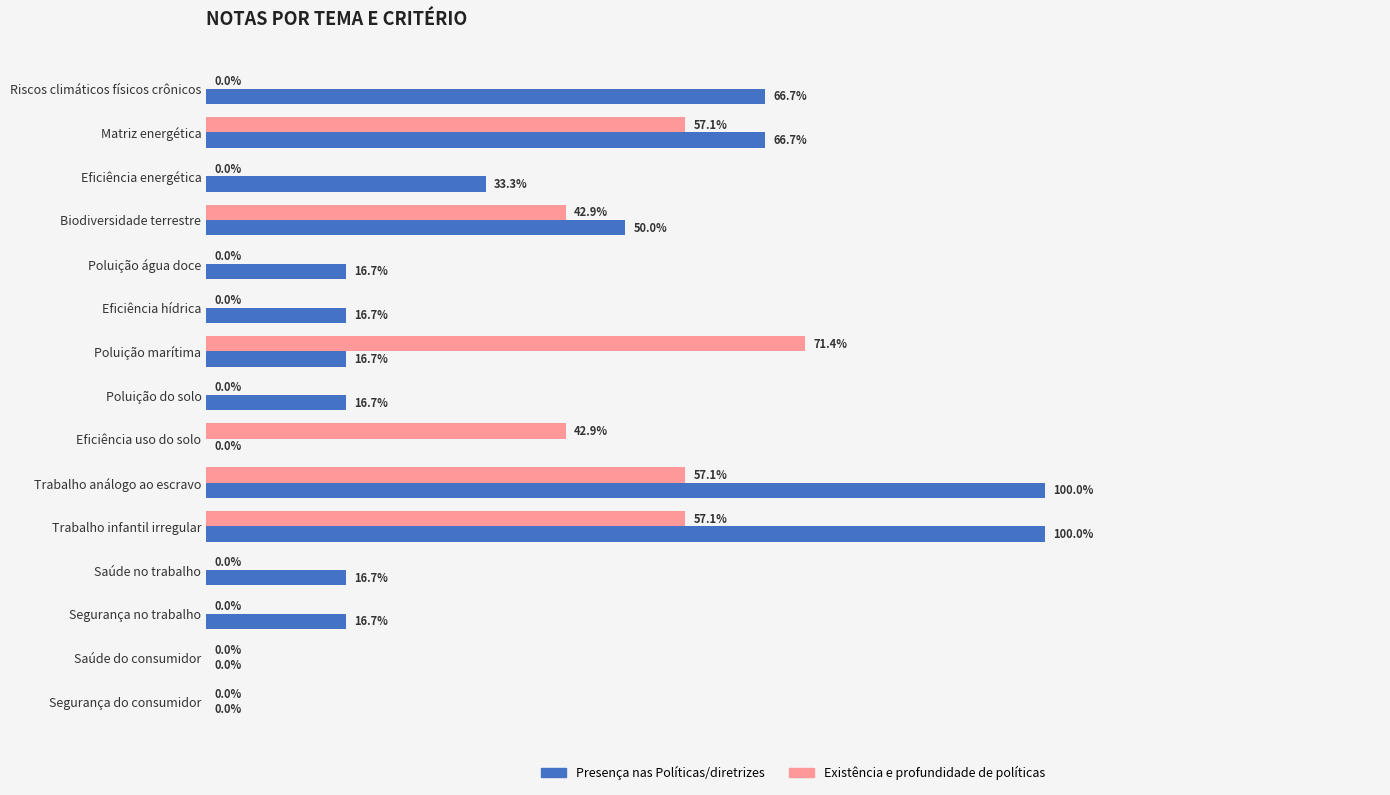

Between Poluição marítima and Poluição do solo, which series saw the biggest shift?

Existência e profundidade de políticas